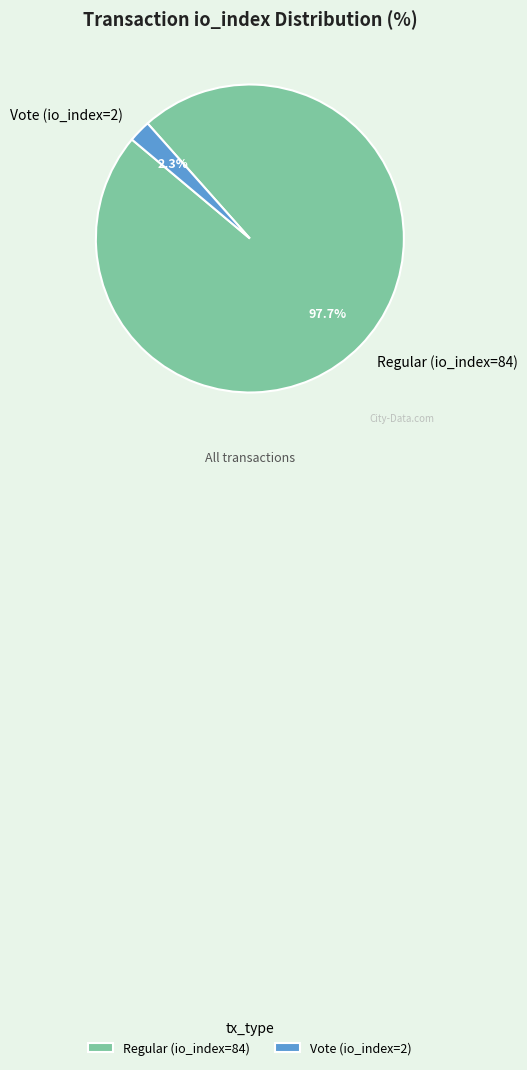

How many segments does this pie chart have?

2